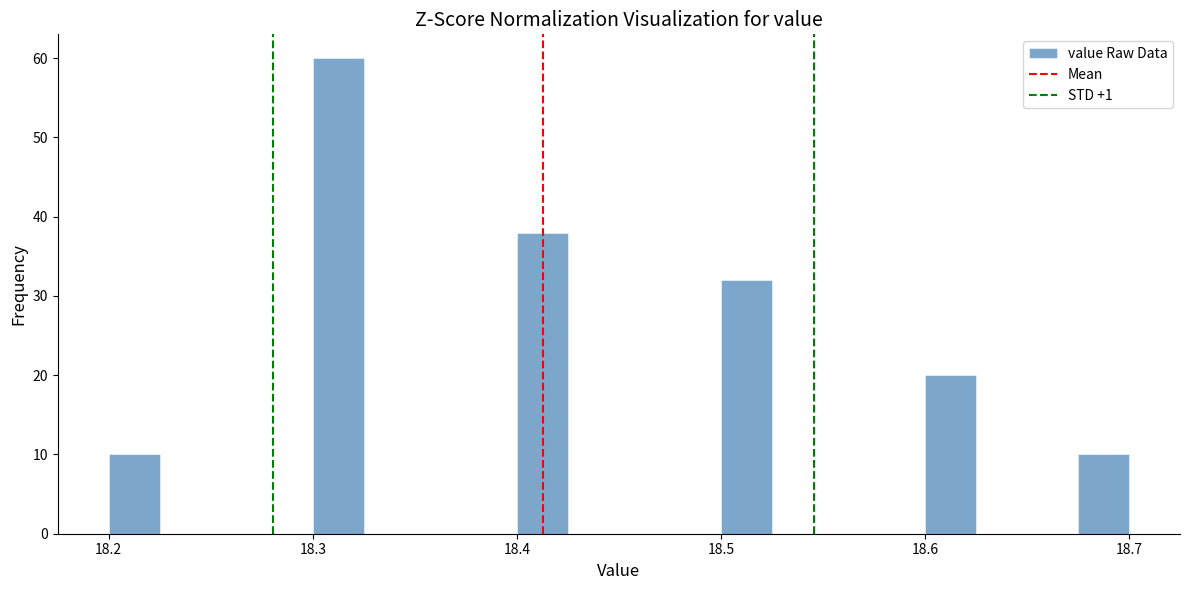

Around what value on the x-axis is the tallest bar? Give the approximate position of its centre, as read against the axis.

18.31